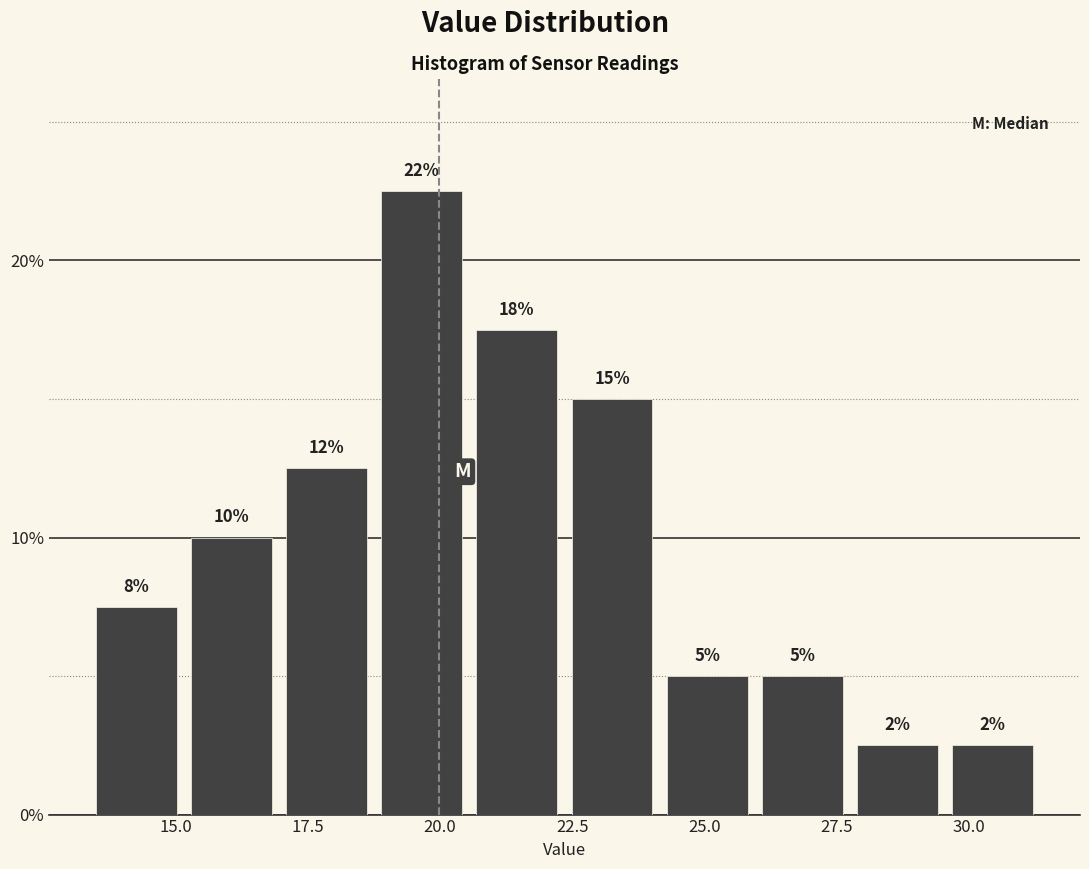

Read against the x-axis, roughly where is the centre of the tallest bar?

19.5